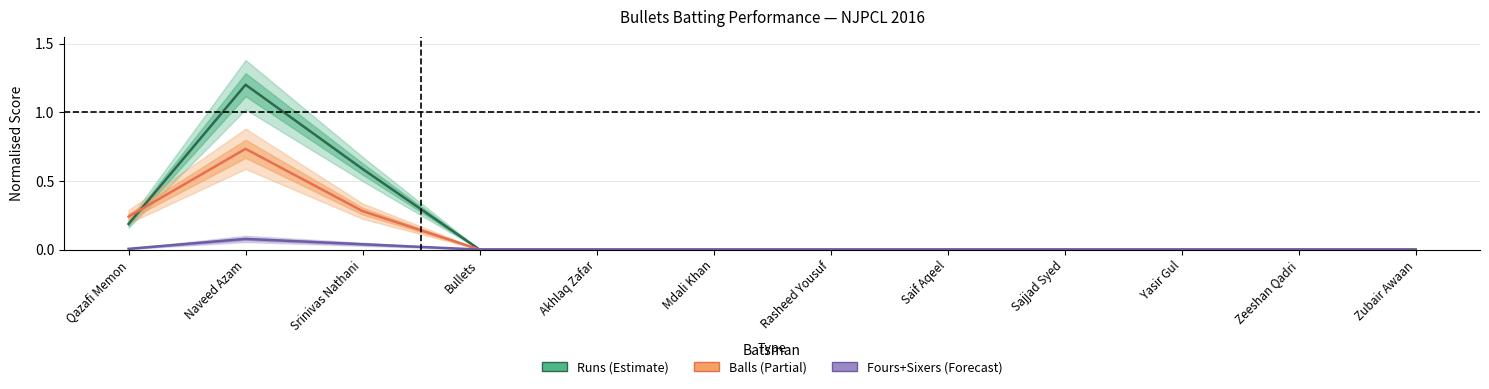

True or false: Balls and Fours + Sixers intersect in this chart.

False